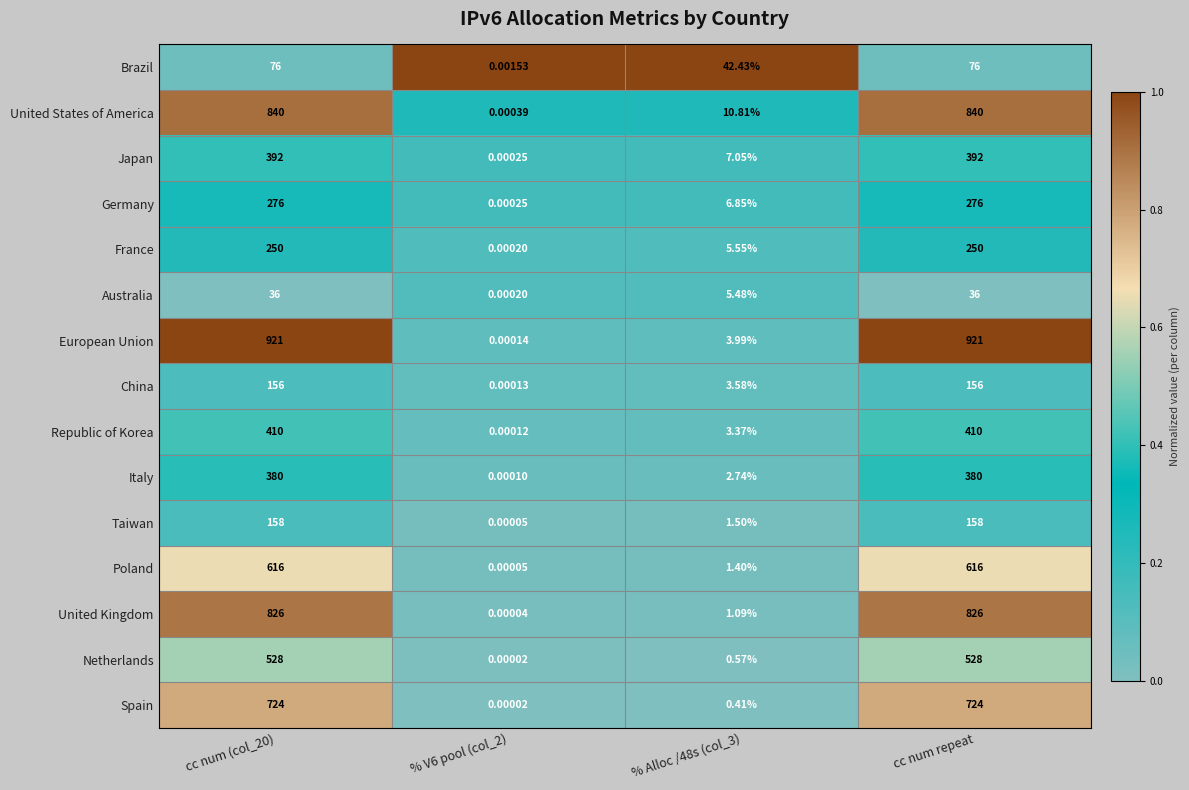

What is the spread (max minus min) of values at % Alloc /48s (col_3)?

42.0